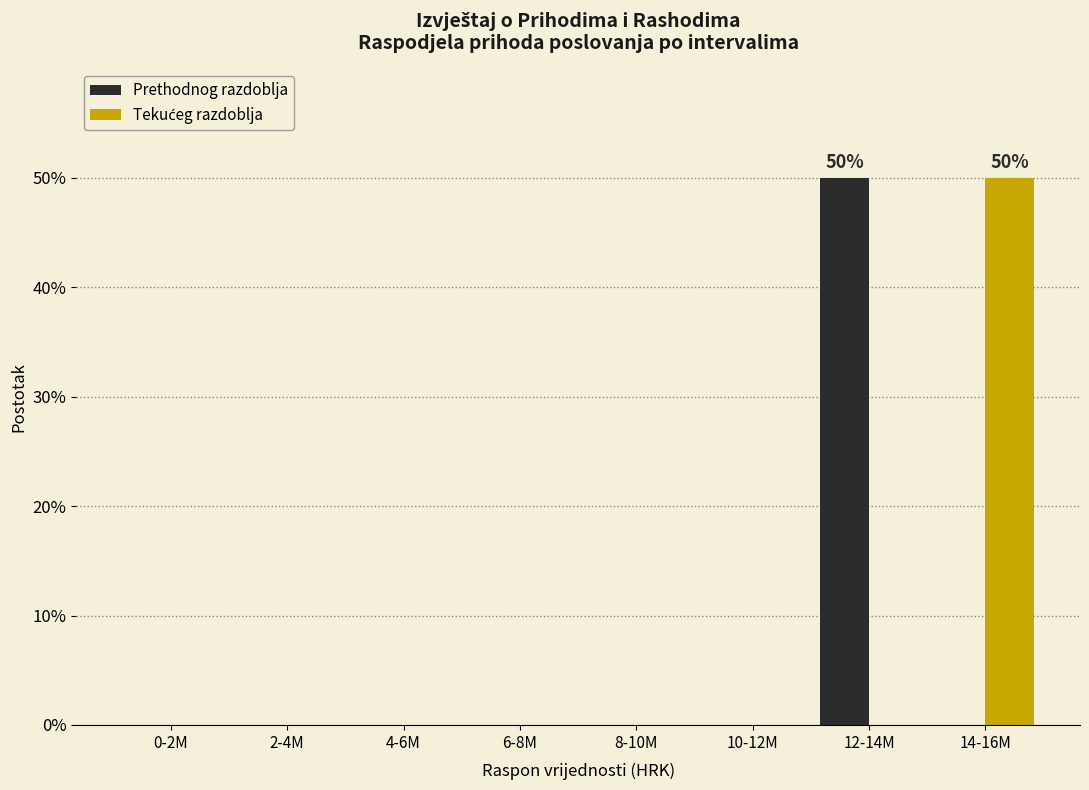

Is it true that Prethodnog razdoblja equals 23 at 2-4M?

False